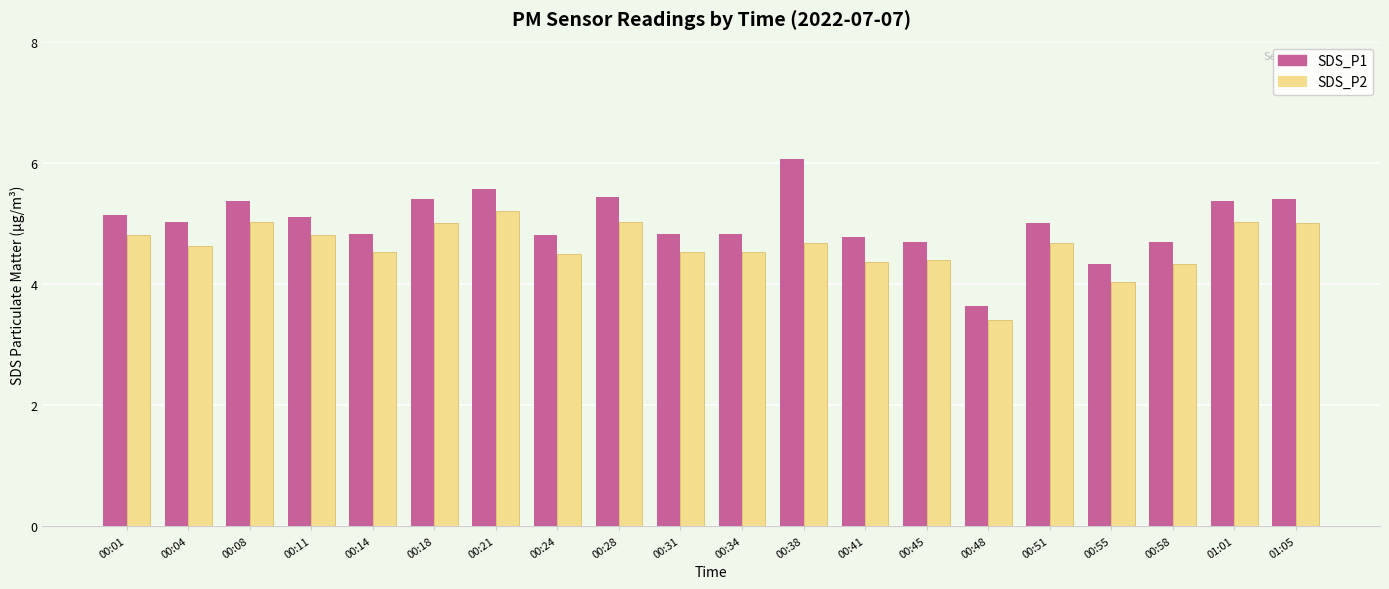

Rank the series by their maximum value, from highest to lowest.

SDS_P1, SDS_P2